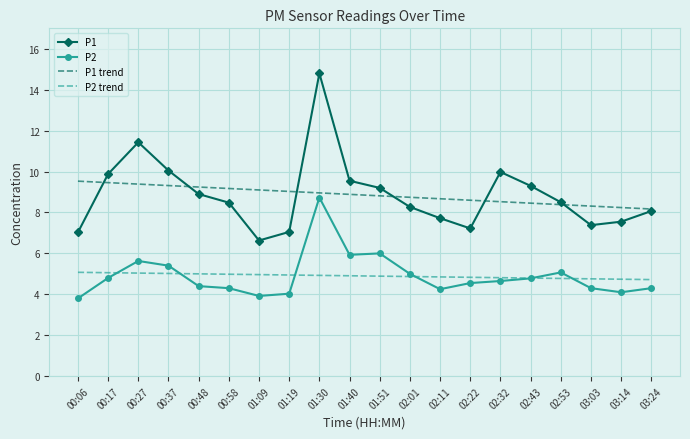

True or false: P2 trend has a value of 6.8 at 03:03.

False